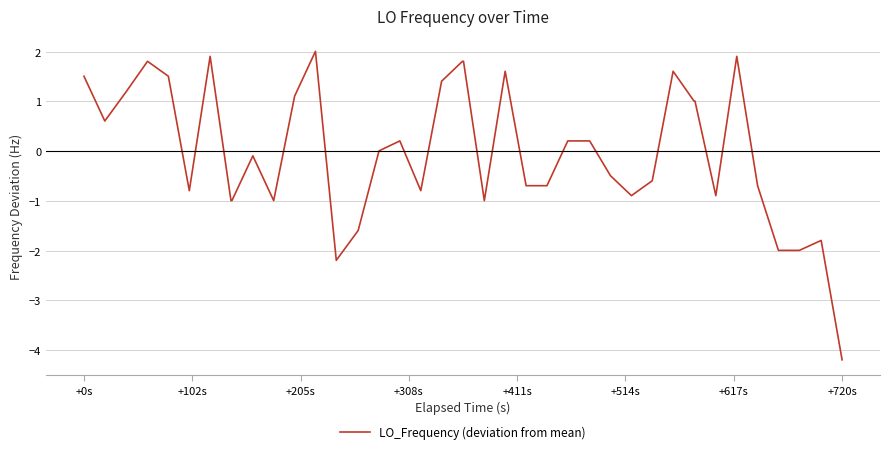

What is the greatest value displayed?

2.0